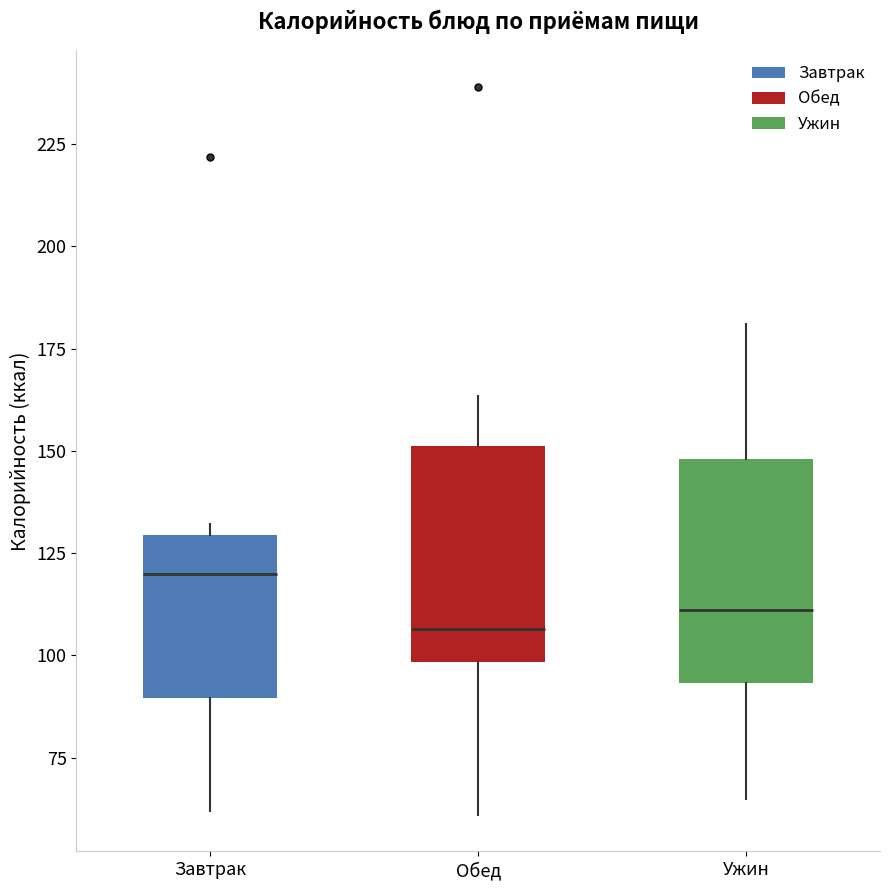

Which box has the highest median line?

Завтрак